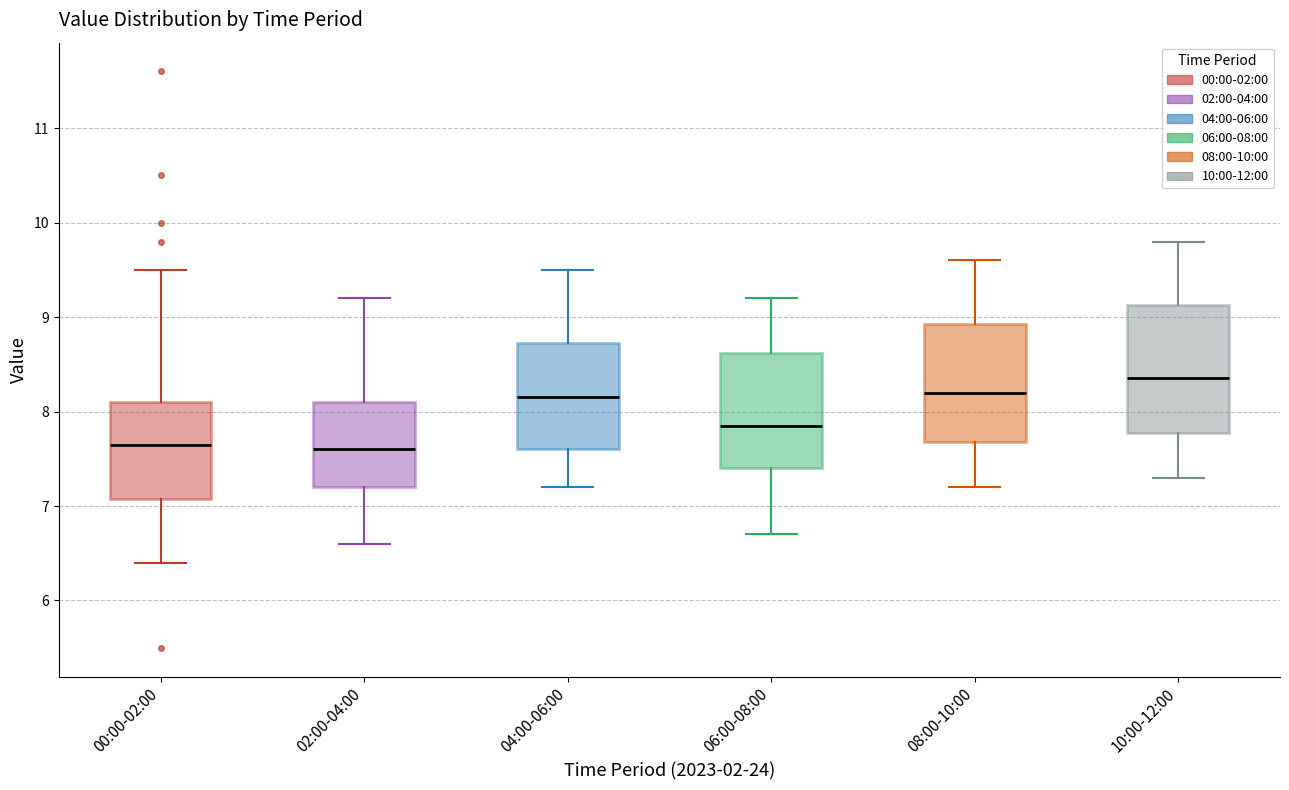

Reading left to right, read every box against the y-axis: the position of its median line, the range the box covers, and the ends of its whiskers. The values are not printed on the chart, so give them approximately, as read against the axis.

00:00-02:00: median 7.7, box 7.1 to 8.1, whiskers 6.4 to 9.5
02:00-04:00: median 7.6, box 7.2 to 8.1, whiskers 6.6 to 9.2
04:00-06:00: median 8.2, box 7.6 to 8.7, whiskers 7.2 to 9.5
06:00-08:00: median 7.9, box 7.4 to 8.6, whiskers 6.7 to 9.2
08:00-10:00: median 8.2, box 7.7 to 8.9, whiskers 7.2 to 9.6
10:00-12:00: median 8.4, box 7.8 to 9.1, whiskers 7.3 to 9.8